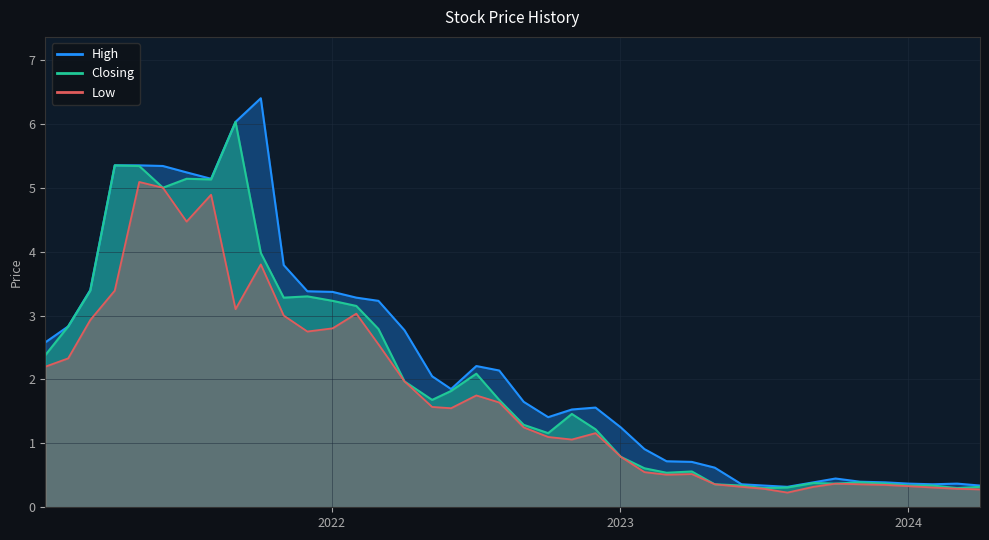

Rank the series at 01/12/2021 from lowest to highest value.

Low, Closing, High